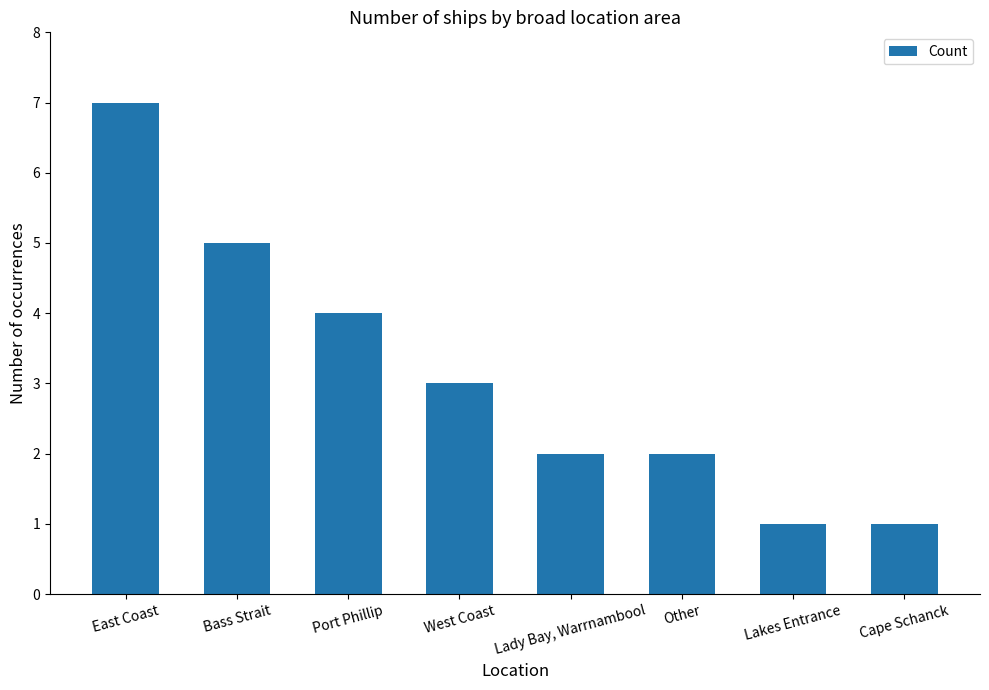

The value at Lady Bay, Warrnambool is 4. True or false?

False